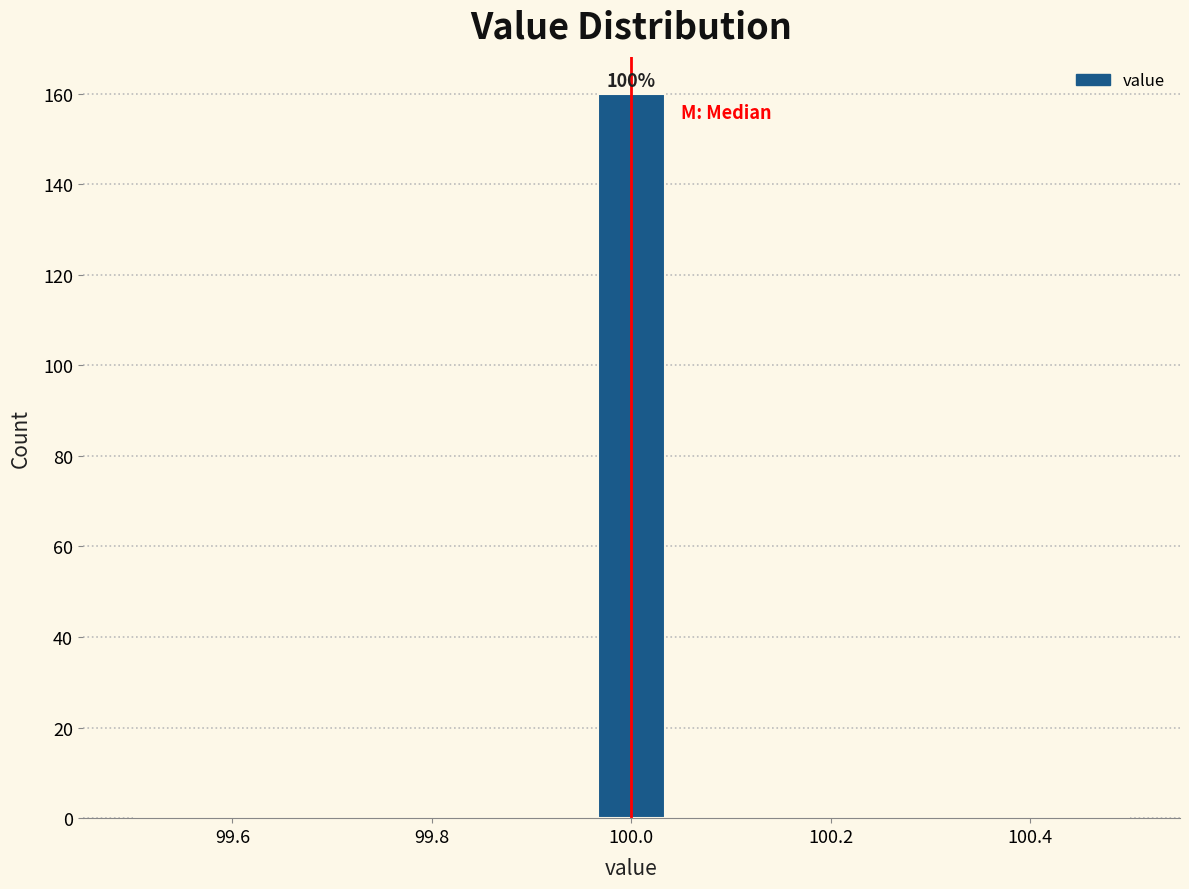

Read against the x-axis, roughly where is the centre of the tallest bar?

100.00